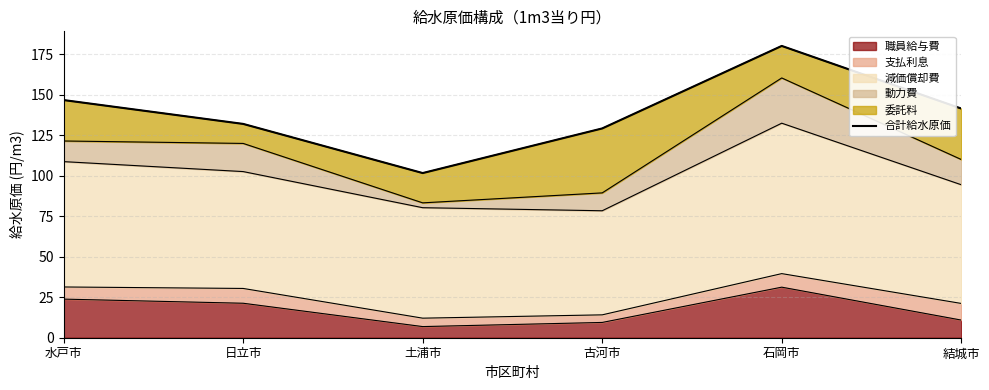

What is the sum of the values at 古河市 and 日立市?

261.4